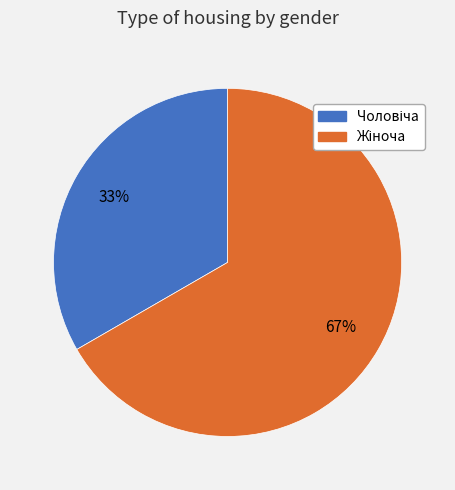

Is there any slice that represents more than half of the pie?

Yes